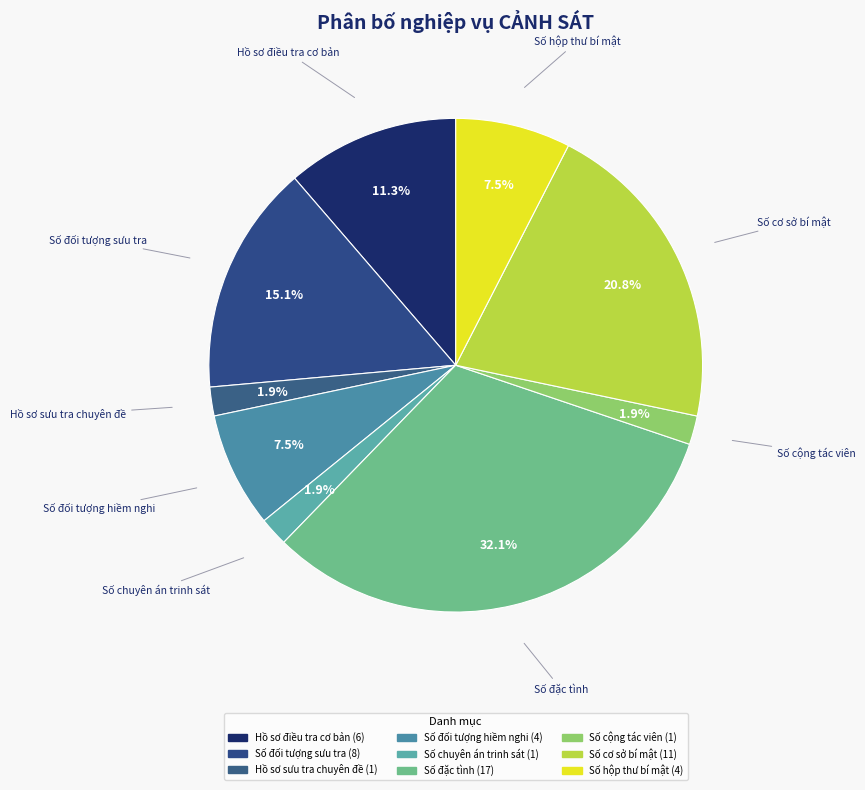

Do Số đối tượng sưu tra and Số cộng tác viên together represent more than half of the pie?

No